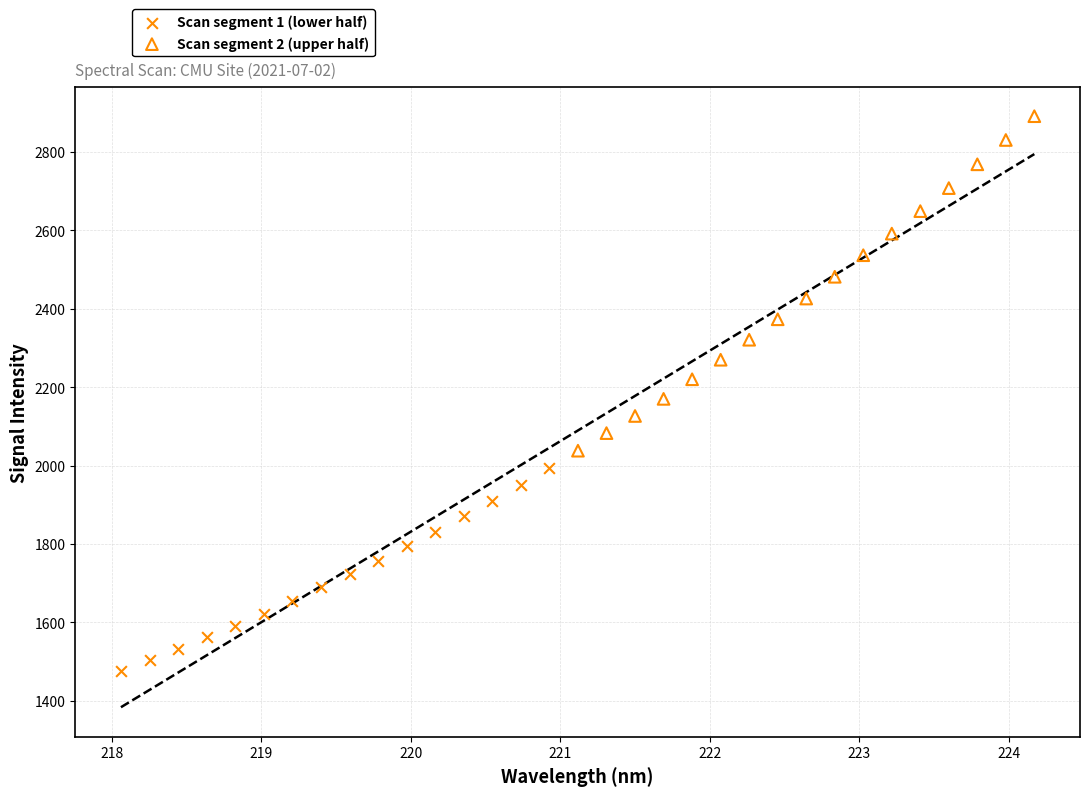

Which series has the widest spread of Y values?

Scan segment 2 (upper half)